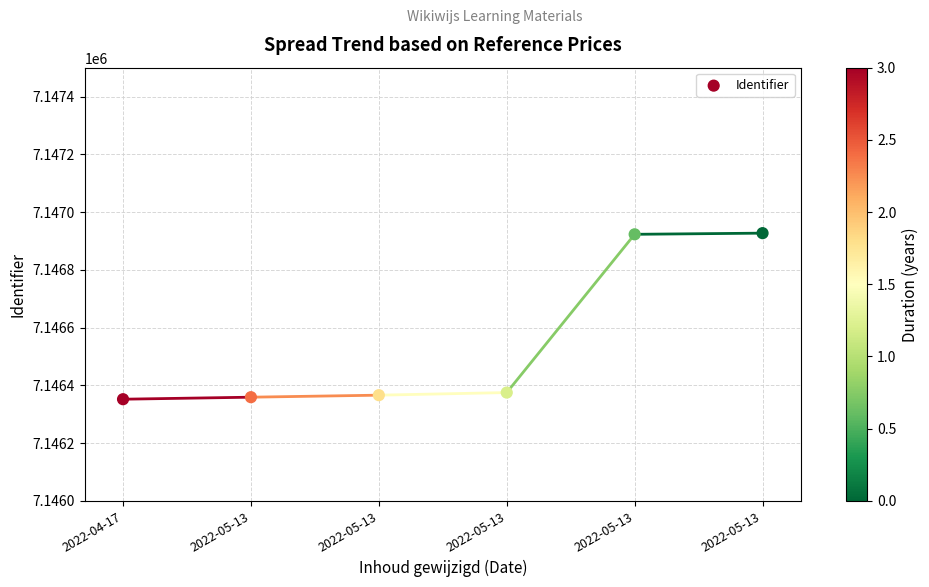

Approximately how many times larger is the value at 2022-05-13 compared to 2022-05-13?

1.0